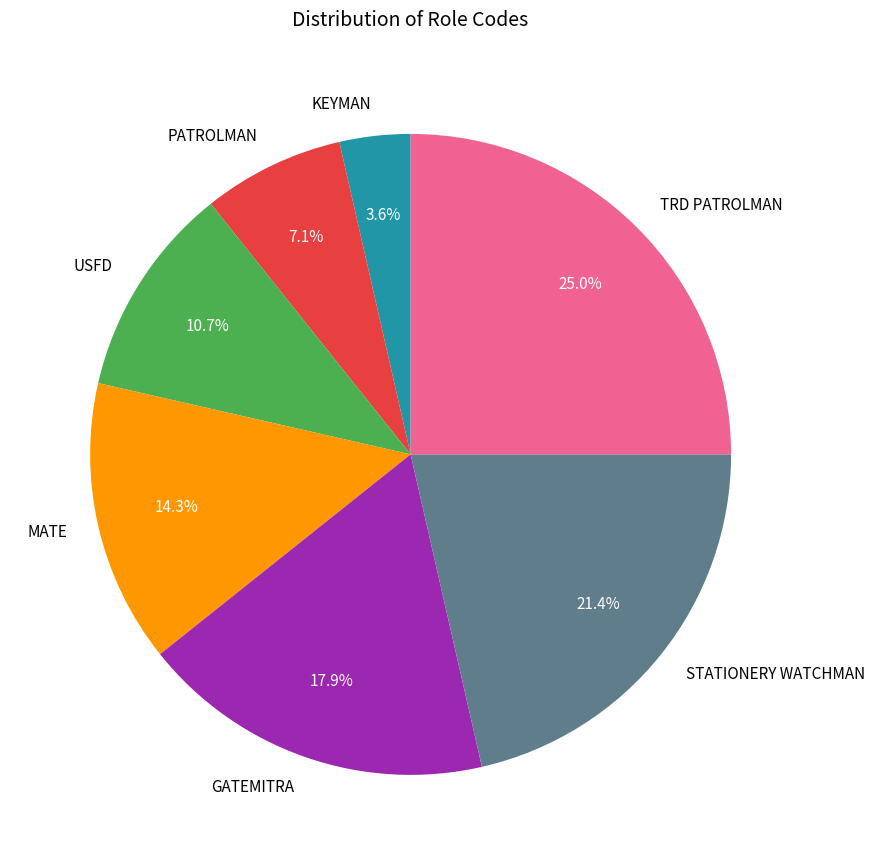

How many slices are in this pie chart?

7